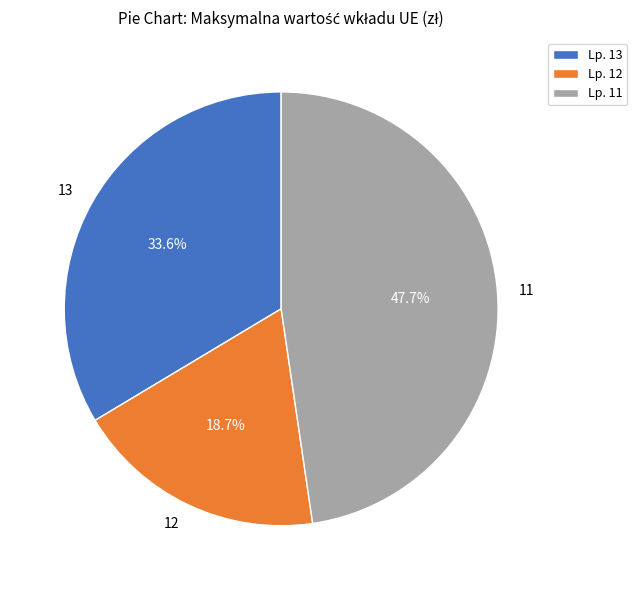

How many slices are in this pie chart?

3